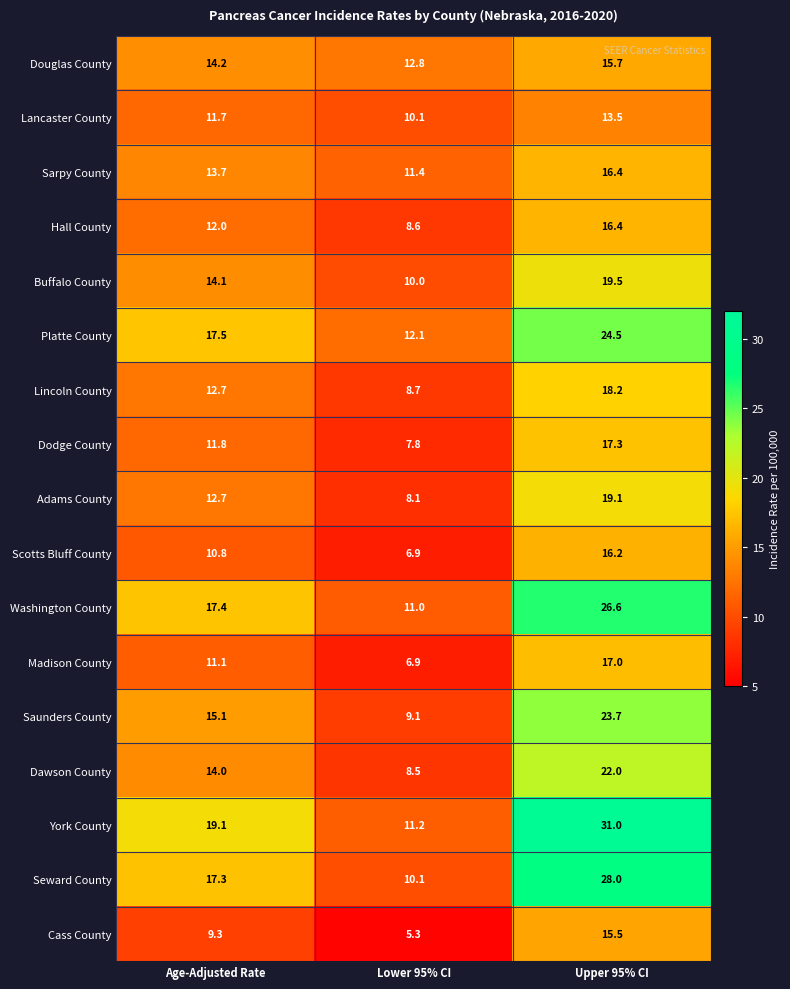

At how many categories does at least one series exceed 9?

3